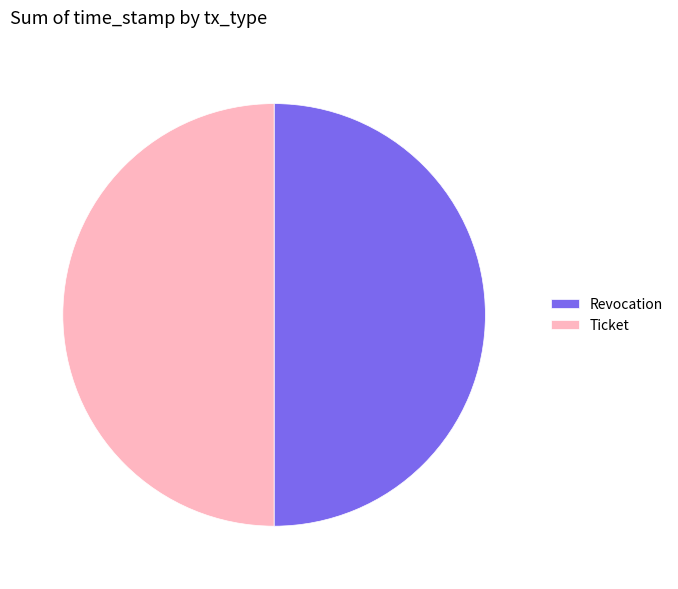

The Ticket slice represents 62% of the pie. True or false?

False